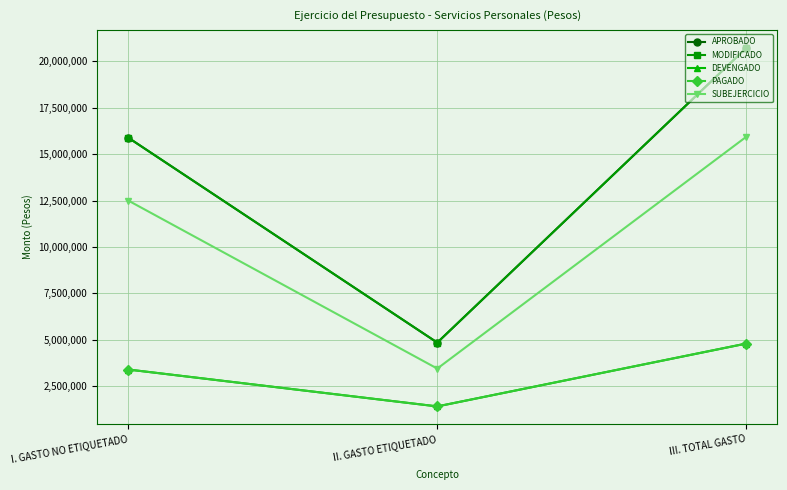

Does the chart have visible grid lines?

Yes